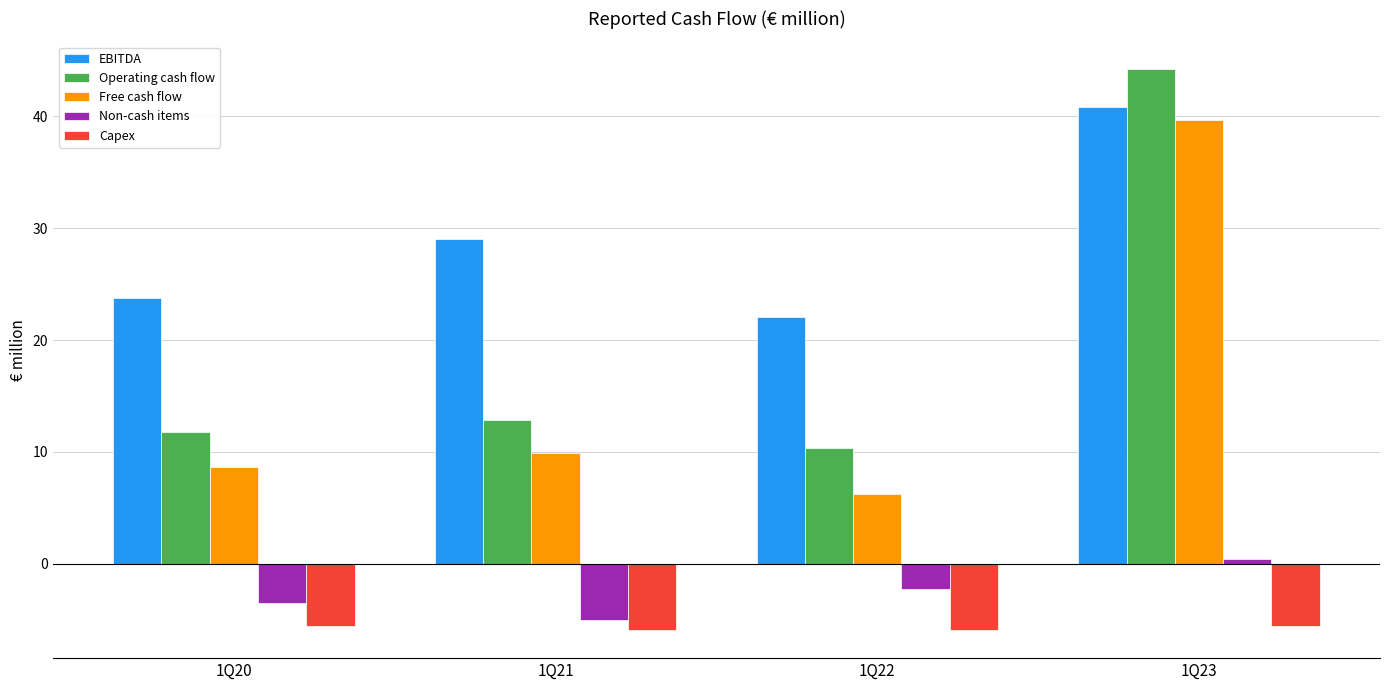

Reading left to right, list all the values displayed in this chart.

EBITDA: 23.7	29.1	22.0	40.8
Operating cash flow: 11.8	12.8	10.4	44.2
Free cash flow: 8.6	9.9	6.2	39.7
Non-cash items: -3.5	-5.0	-2.3	0.4
Capex: -5.6	-5.9	-5.9	-5.6